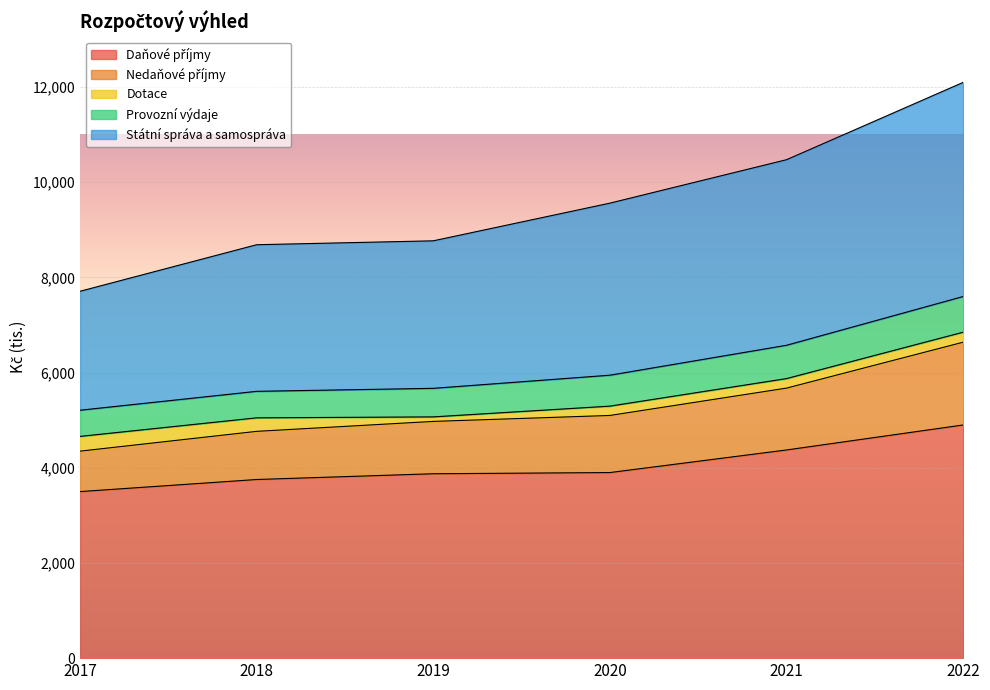

Between 2019 and 2018, which is larger?

2019